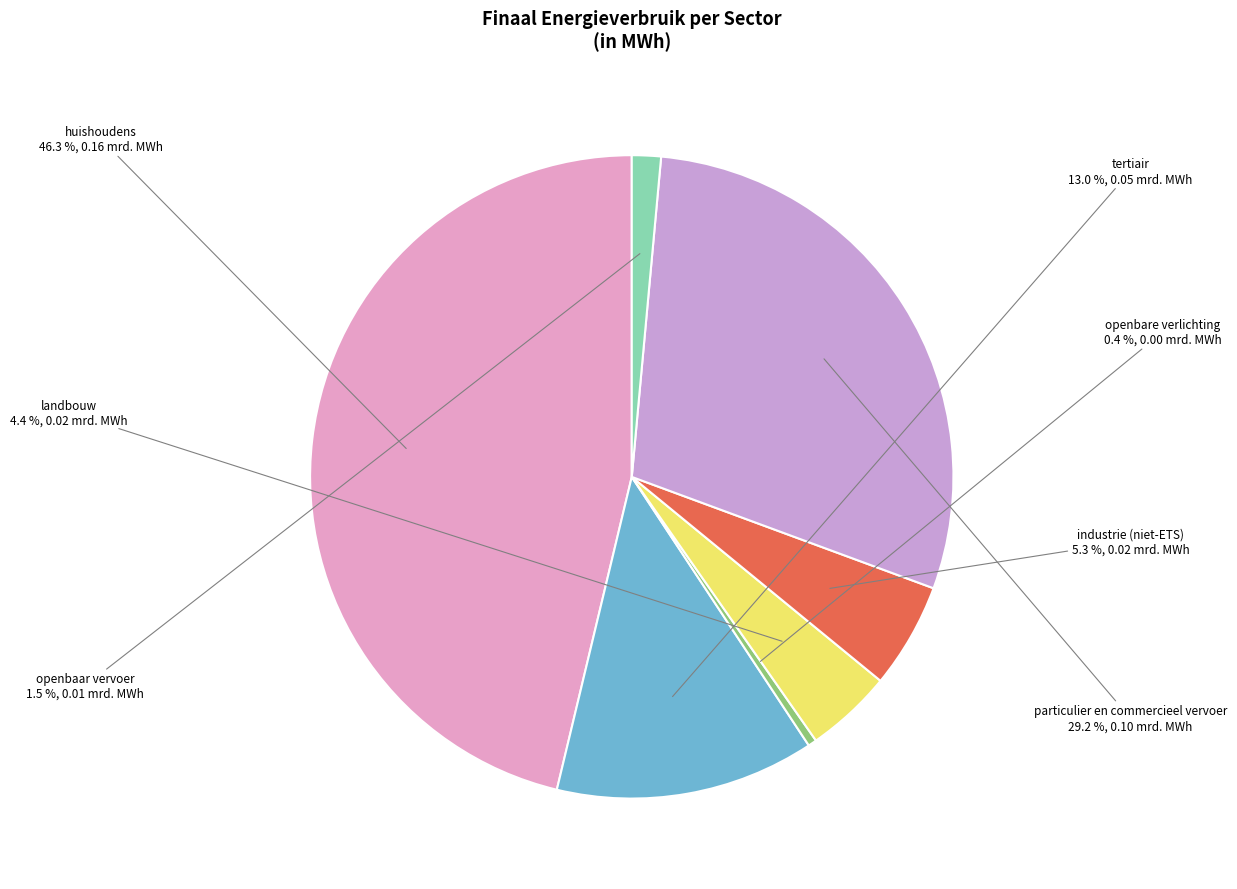

To the nearest percent, what is the combined percentage of openbaar vervoer and openbare verlichting?

2%